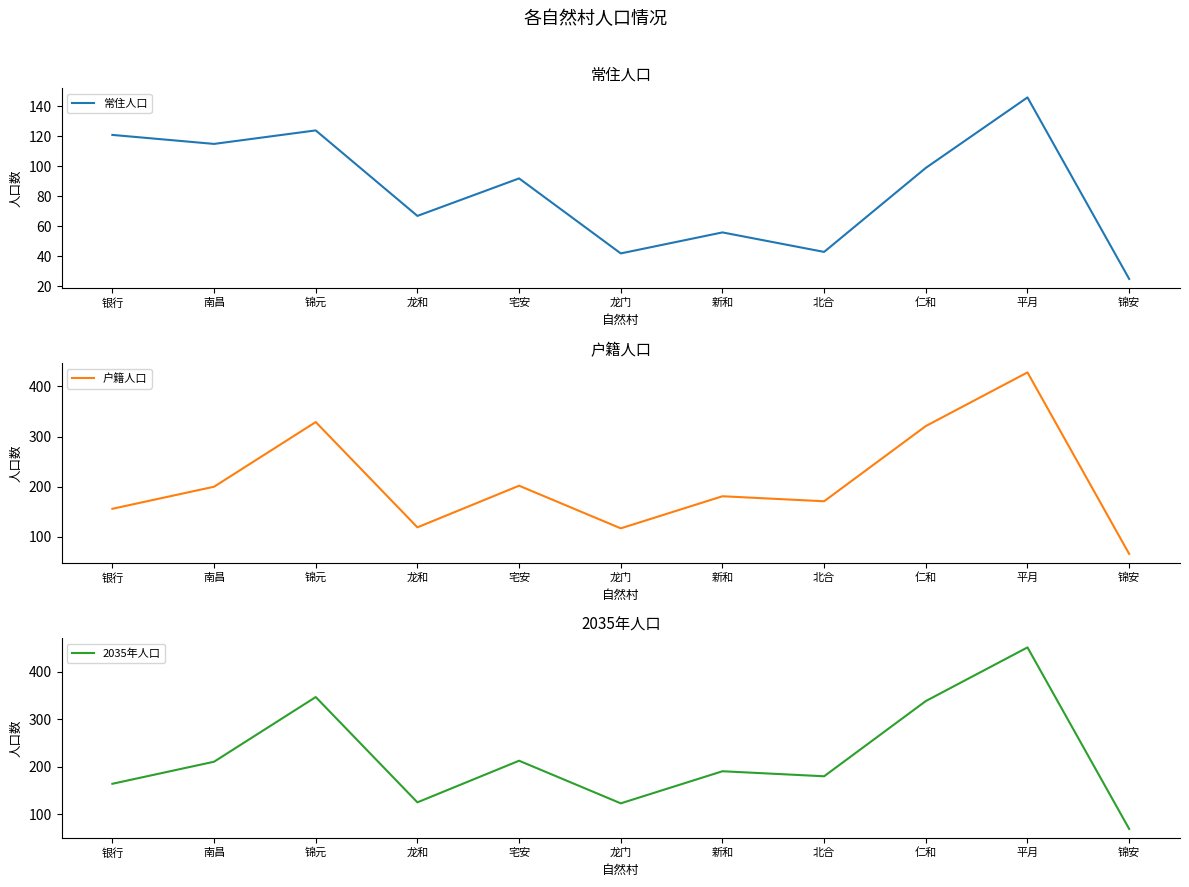

At which category does the chart reach its peak across all series?

平月